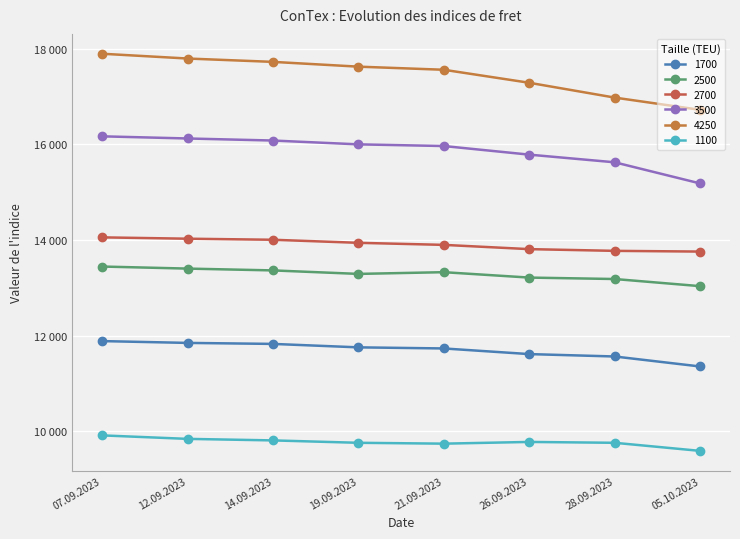

Is this an area chart (filled region under the line)?

No